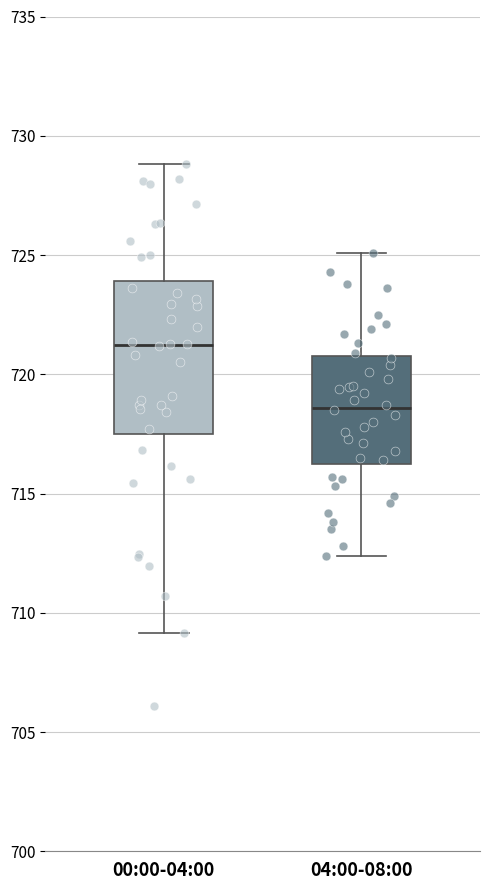

Where is the upper edge of the box for 00:00-04:00 on the y-axis? The values are not printed on the chart, so give them approximately, as read against the axis.

724.0